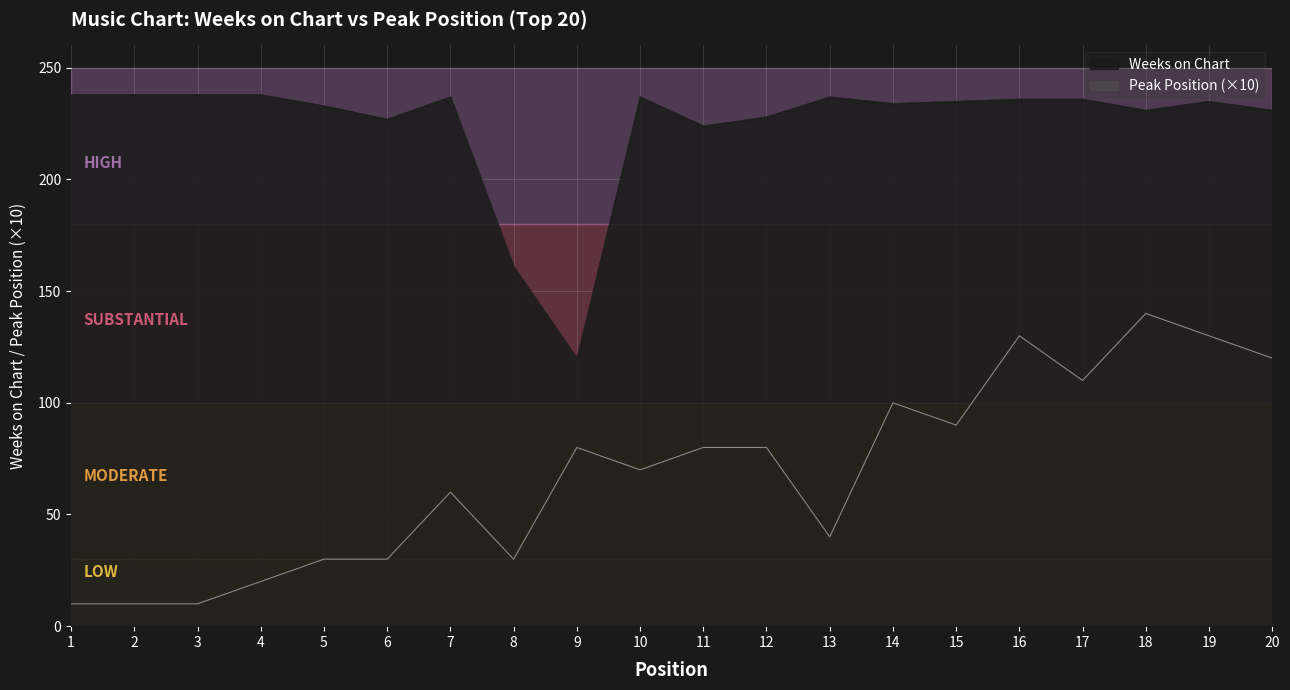

Which series has the widest spread of values?

Peak Position (×10)